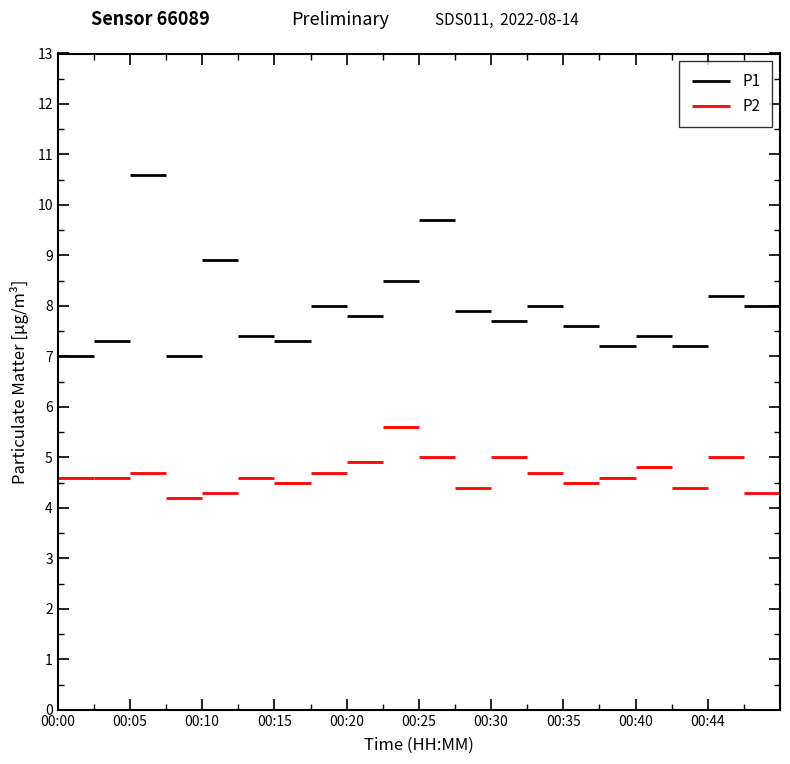

Read the P2 value at 00:44.

5.0